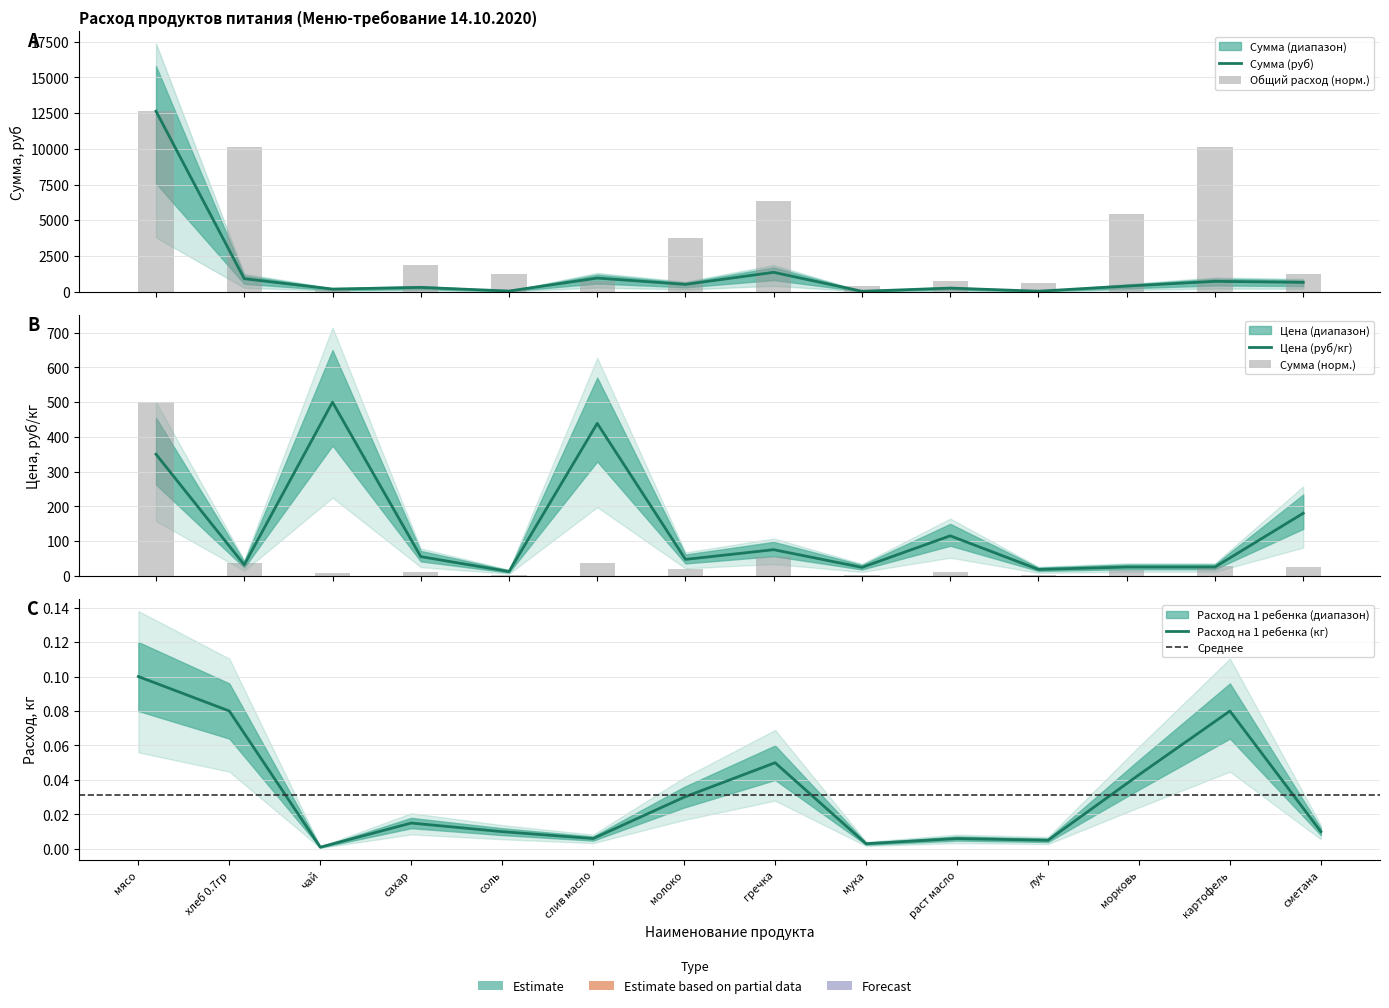

What is the highest value of the Общий расход продуктов series?

12635.0